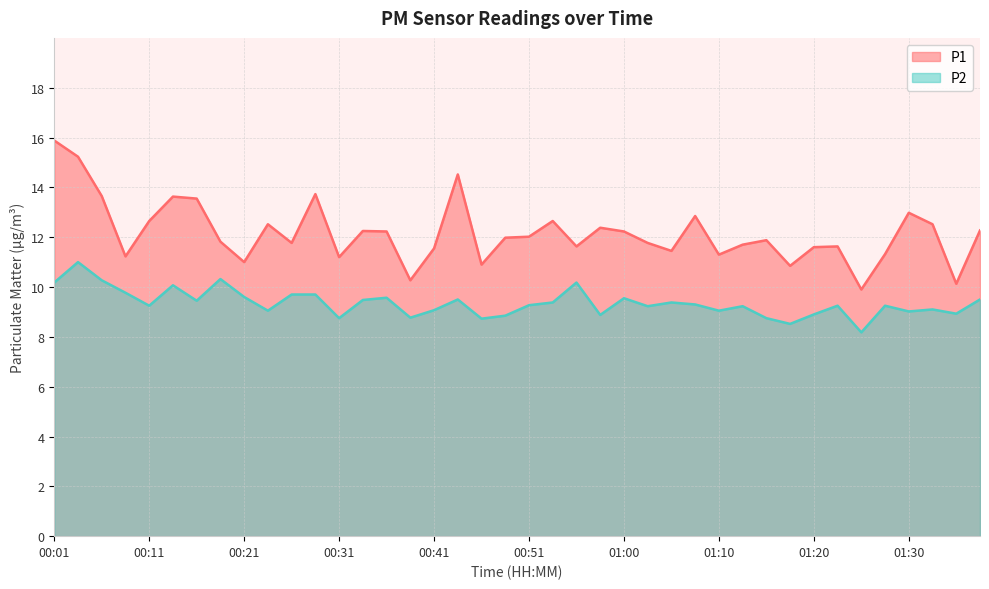

Reading left to right, extract all data points from this chart.

P1: 15.9	15.2	13.7	11.2	12.7	13.6	13.6	11.8	11.0	12.5	11.8	13.7	11.2	12.2	12.2	10.3	11.6	14.5	10.9	12.0	12.0	12.7	11.6	12.4	12.2	11.8	11.4	12.8	11.3	11.7	11.9	10.8	11.6	11.6	9.9	11.3	13.0	12.5	10.1	12.3
P2: 10.2	11.0	10.3	9.8	9.2	10.1	9.4	10.3	9.6	9.1	9.7	9.7	8.8	9.5	9.6	8.8	9.1	9.5	8.7	8.8	9.3	9.4	10.2	8.9	9.6	9.2	9.4	9.3	9.1	9.2	8.8	8.5	8.9	9.2	8.2	9.2	9.0	9.1	8.9	9.5